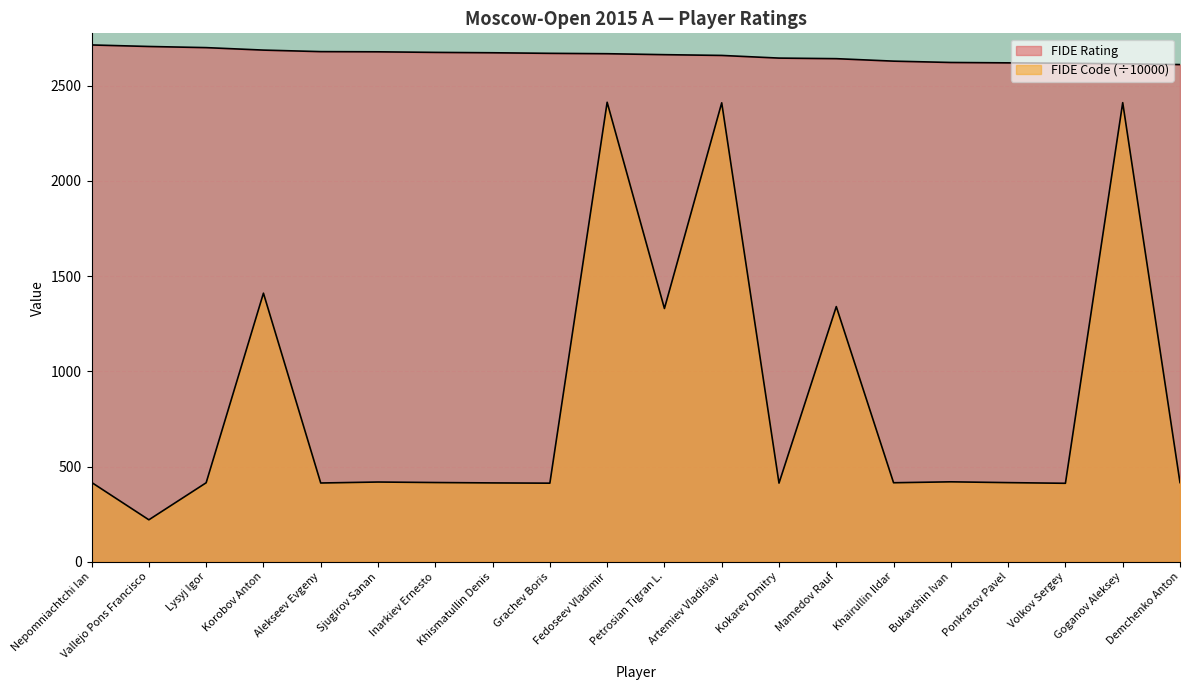

At which label is FIDE Code closest to 1316?

Petrosian Tigran L.